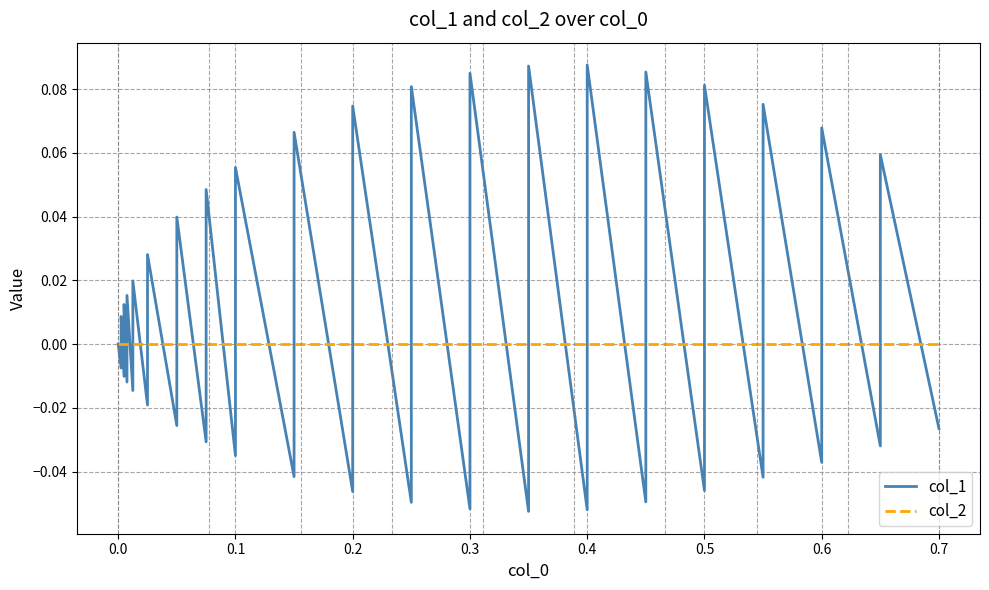

How many values in col_1 are below zero?

20